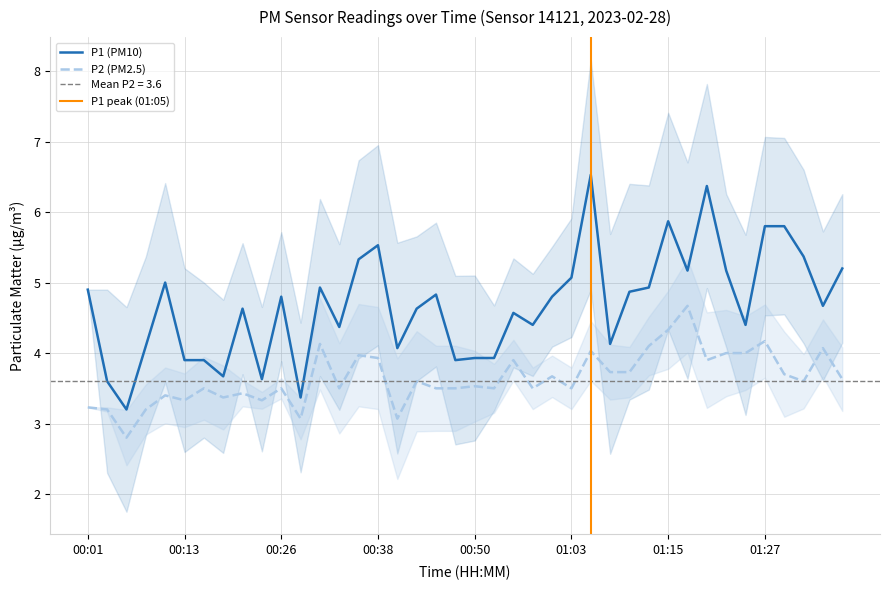

The value of P2 at 01:17 is 4.7. True or false?

True